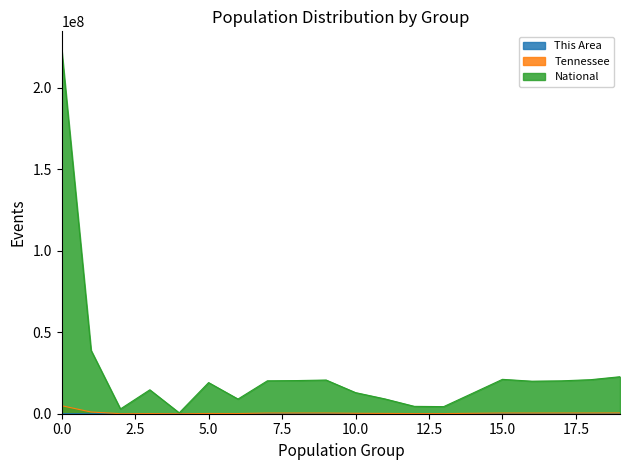

Count the number of categories in the chart.

20